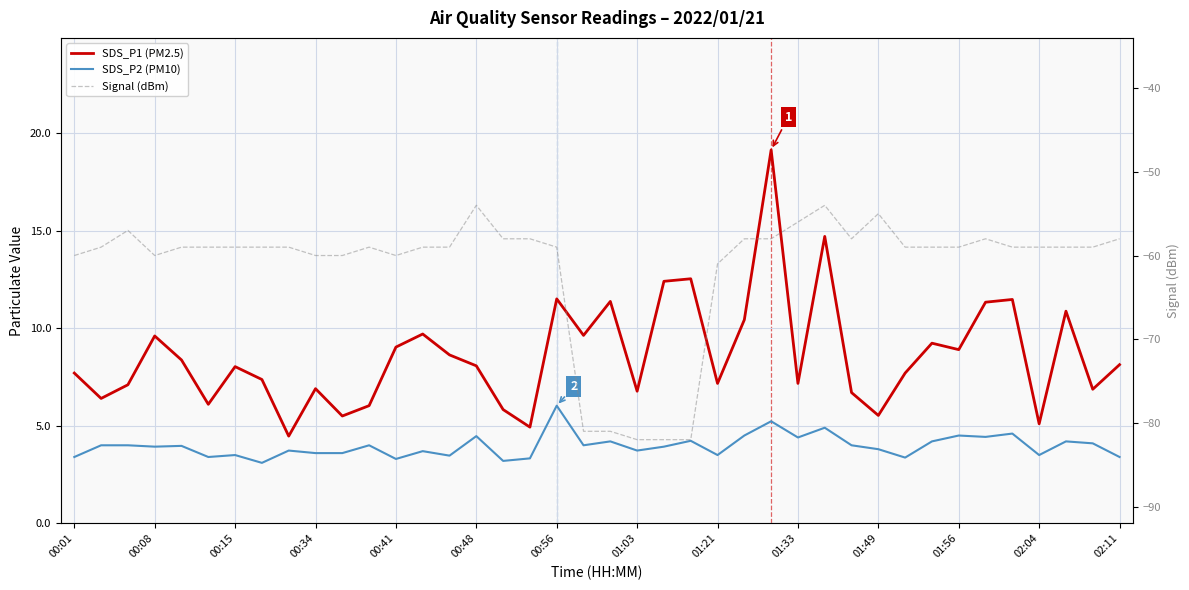

True or false: SDS_P2 (PM10) has a value of 4.0 at 00:08.

True